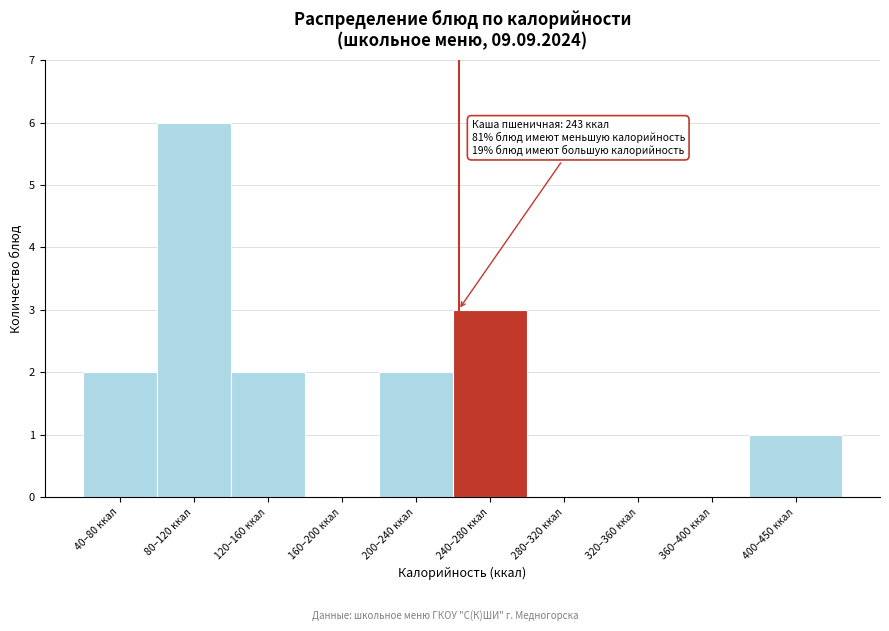

Reading left to right, extract all data points from this chart.

40–80 ккал=2	80–120 ккал=6	120–160 ккал=2	160–200 ккал=0	200–240 ккал=2	240–280 ккал=3	280–320 ккал=0	320–360 ккал=0	360–400 ккал=0	400–450 ккал=1